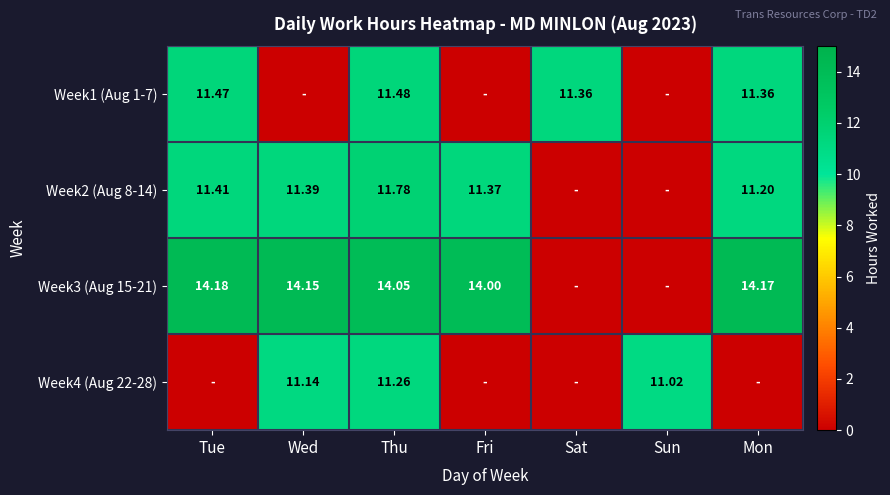

Is the value of Week1 (Aug 1-7) at Sat greater than the value of Week3 (Aug 15-21) at Wed?

No